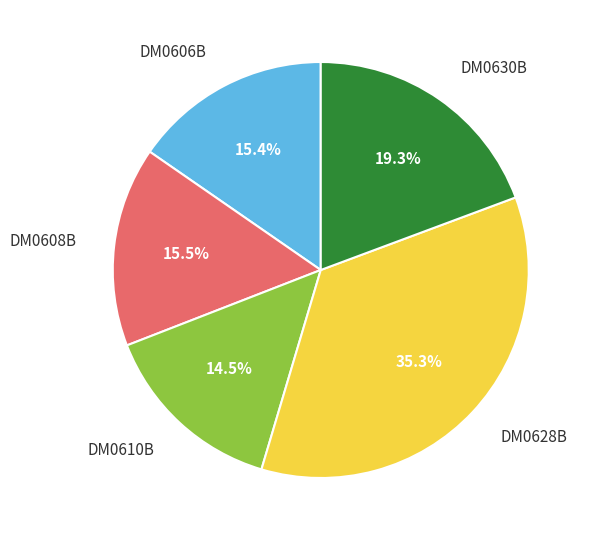

Is there any slice that represents more than half of the pie?

No